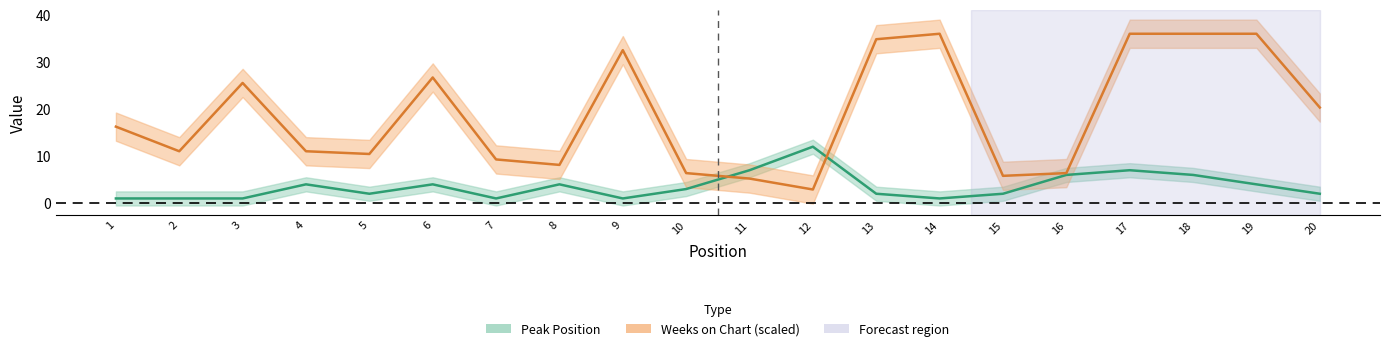

What is the total value across all series at 7?

10.3